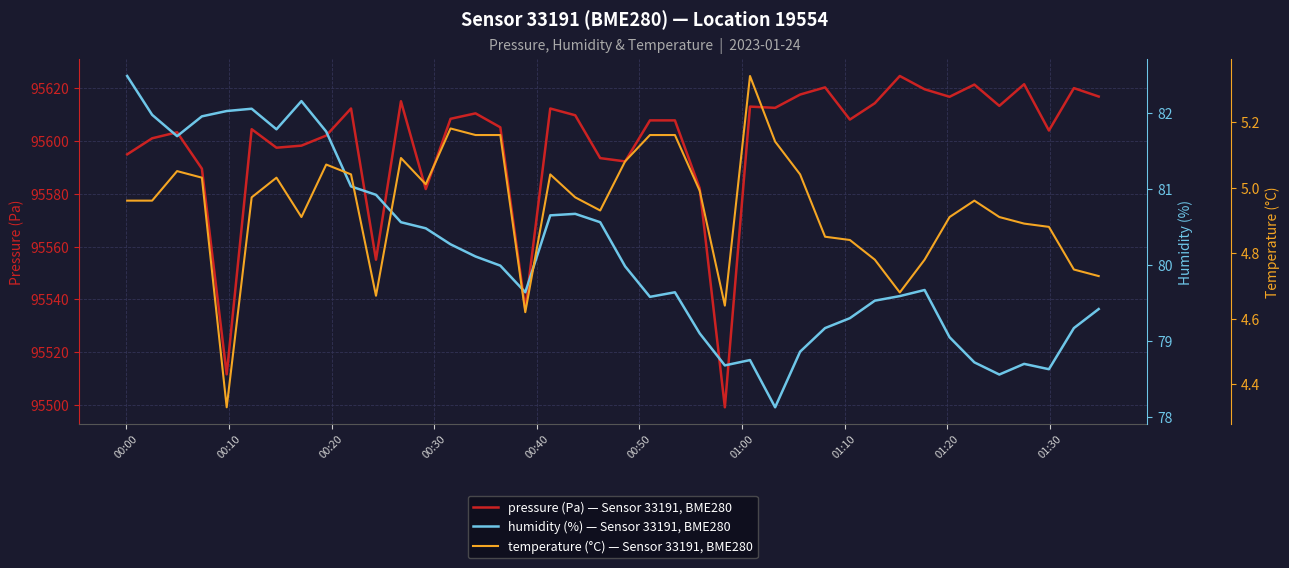

What is the minimum value for pressure (Pa) — Sensor 33191, BME280?

95499.2